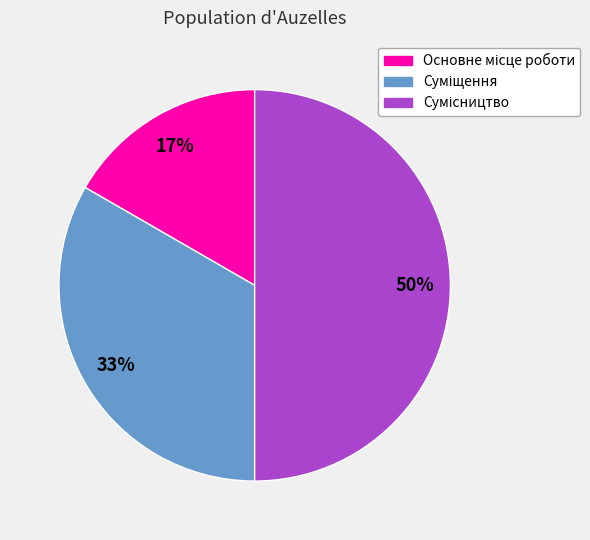

How many segments does this pie chart have?

3